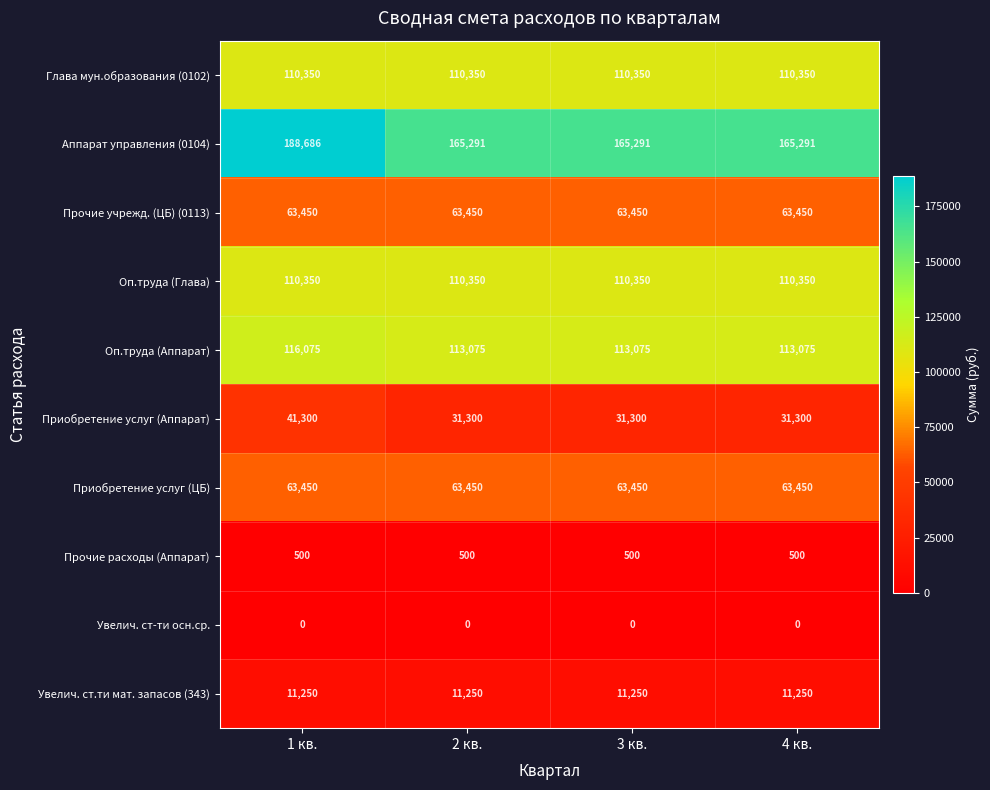

What is the sum of all Аппарат управления (0104) values?

684559